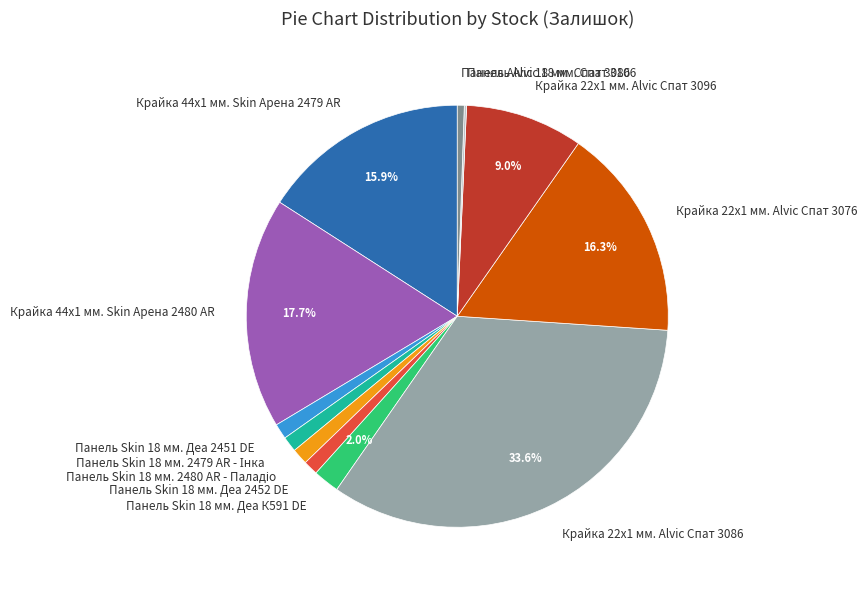

Between Панель Skin 18 мм. Деа 2452 DE and Крайка 44x1 мм. Skin Арена 2479 AR, which is larger?

Крайка 44x1 мм. Skin Арена 2479 AR